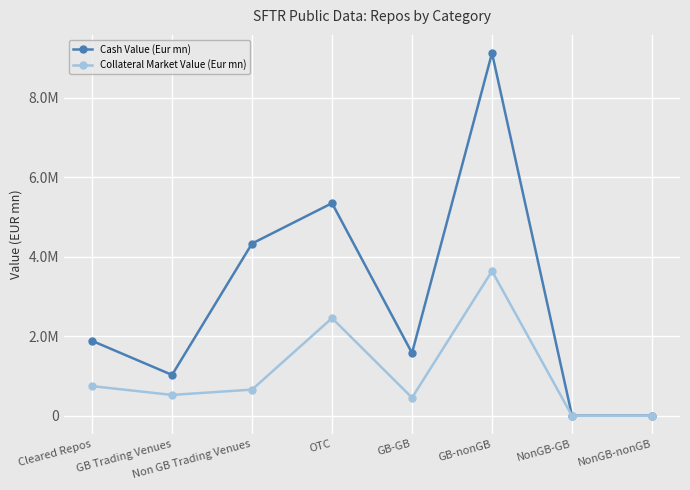

What are all the series names shown in the legend?

Cash Value (Eur mn), Collateral Market Value (Eur mn)